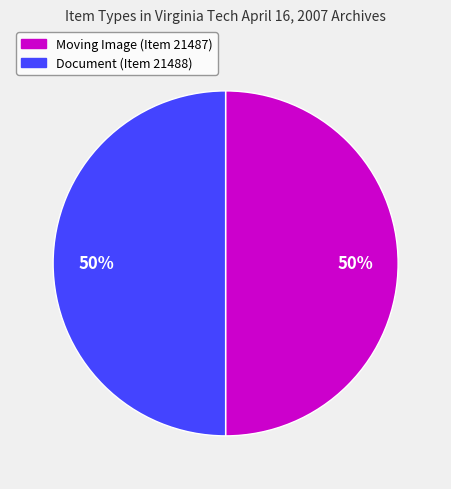

The Moving Image (Item 21487) slice represents 37% of the pie. True or false?

False